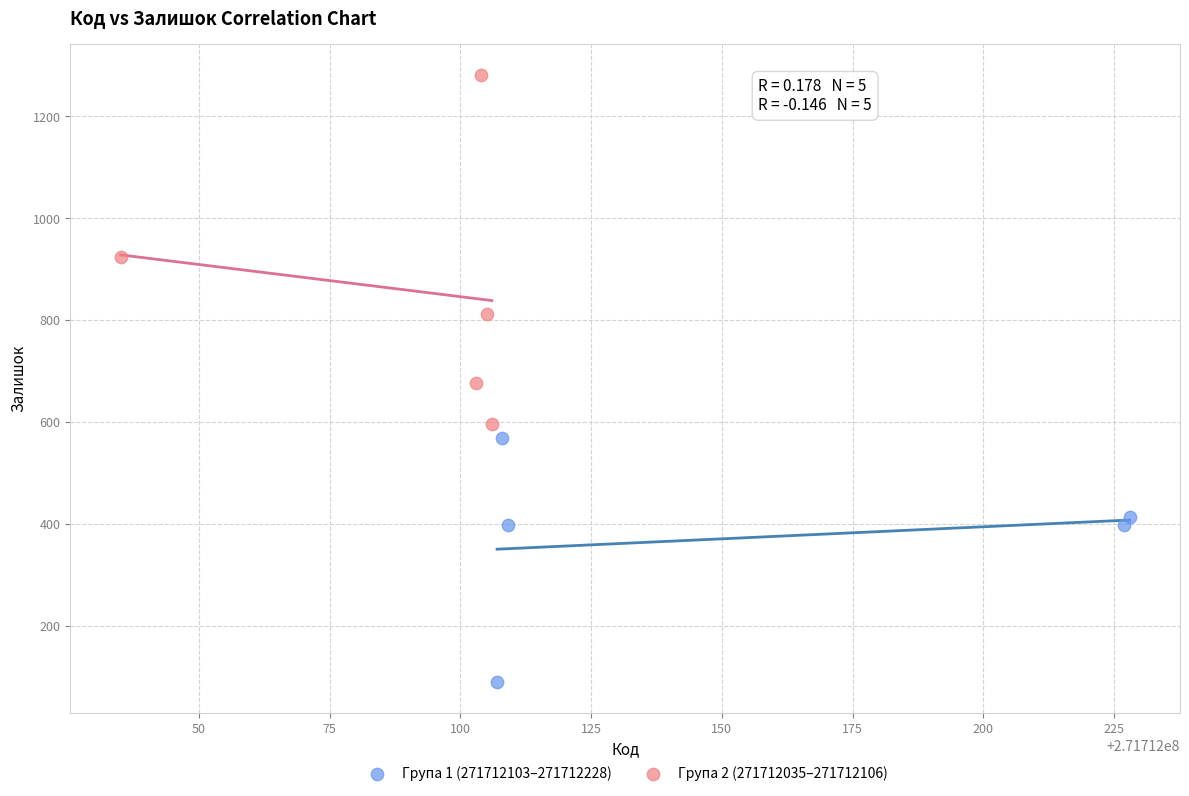

What are all the series names shown in the legend?

Група 1 (271712103–271712228), Група 2 (271712035–271712106)